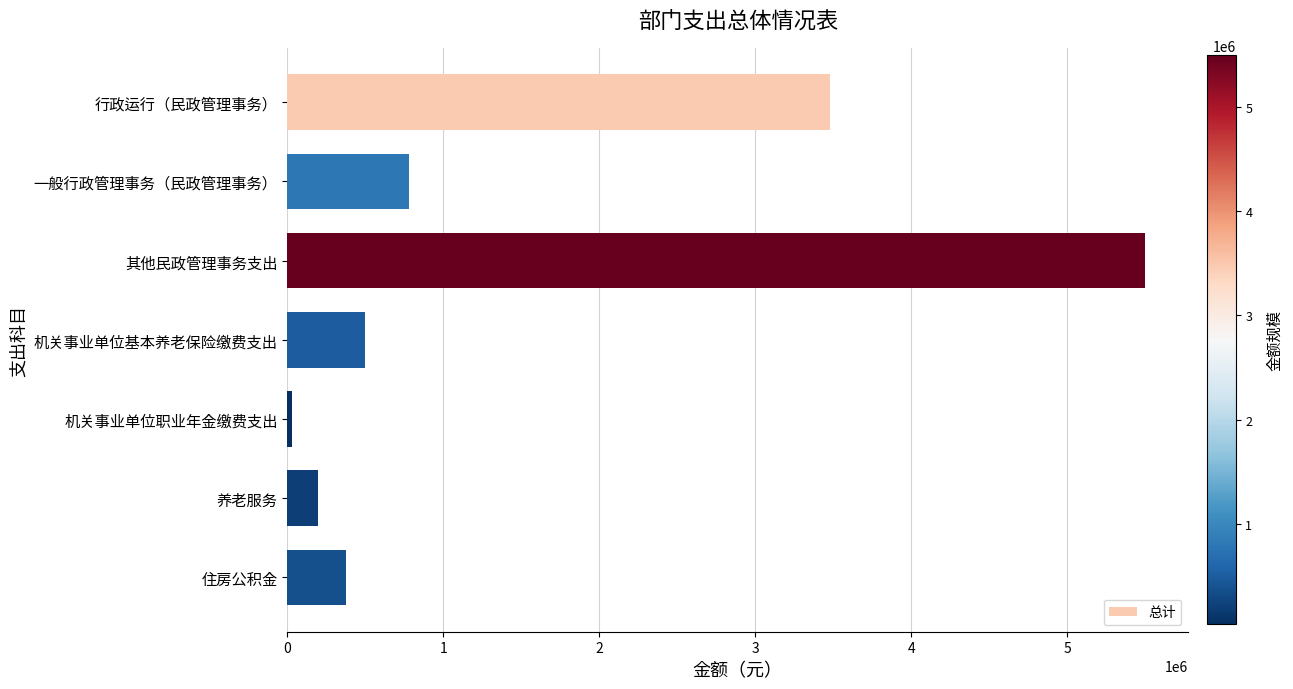

What is the label of the 6th bar from the bottom?

一般行政管理事务（民政管理事务）